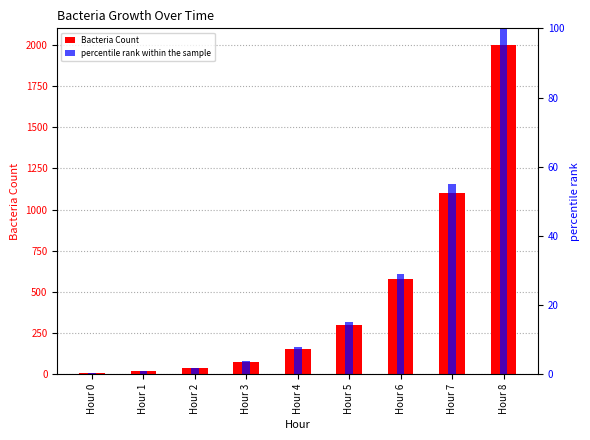

What is the sum of all percentile rank within the sample values?

214.1